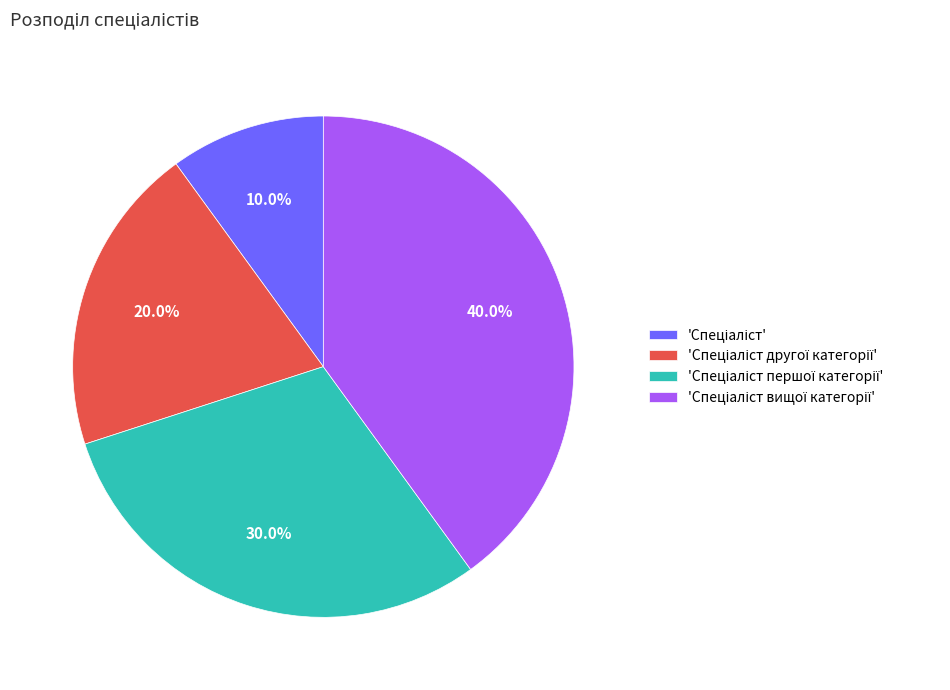

Is there a majority slice in this chart?

No